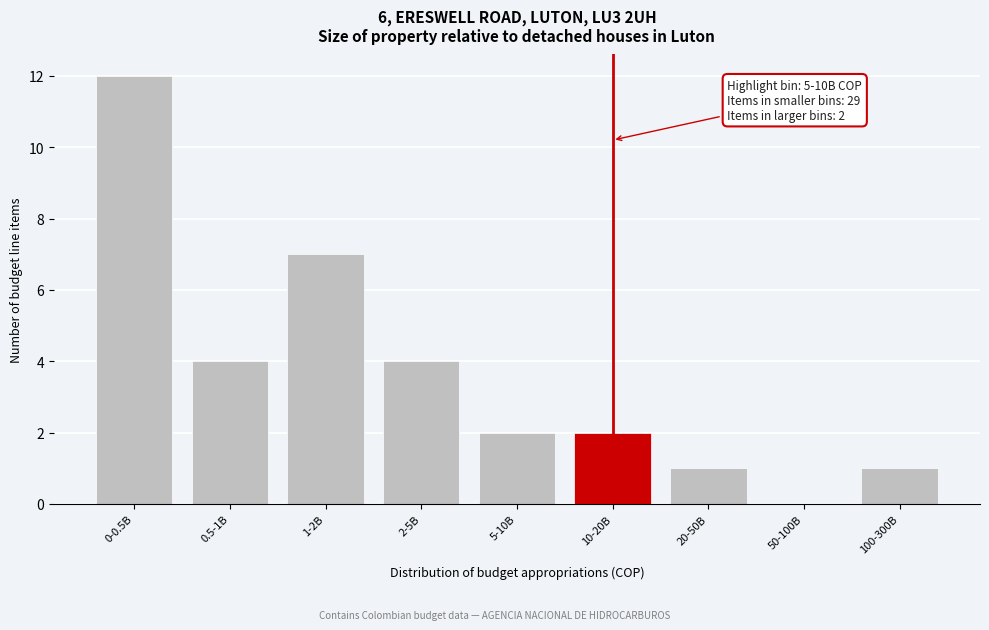

Reading left to right, extract all data points from this chart.

0-0.5B=12	0.5-1B=4	1-2B=7	2-5B=4	5-10B=2	10-20B=2	20-50B=1	50-100B=0	100-300B=1